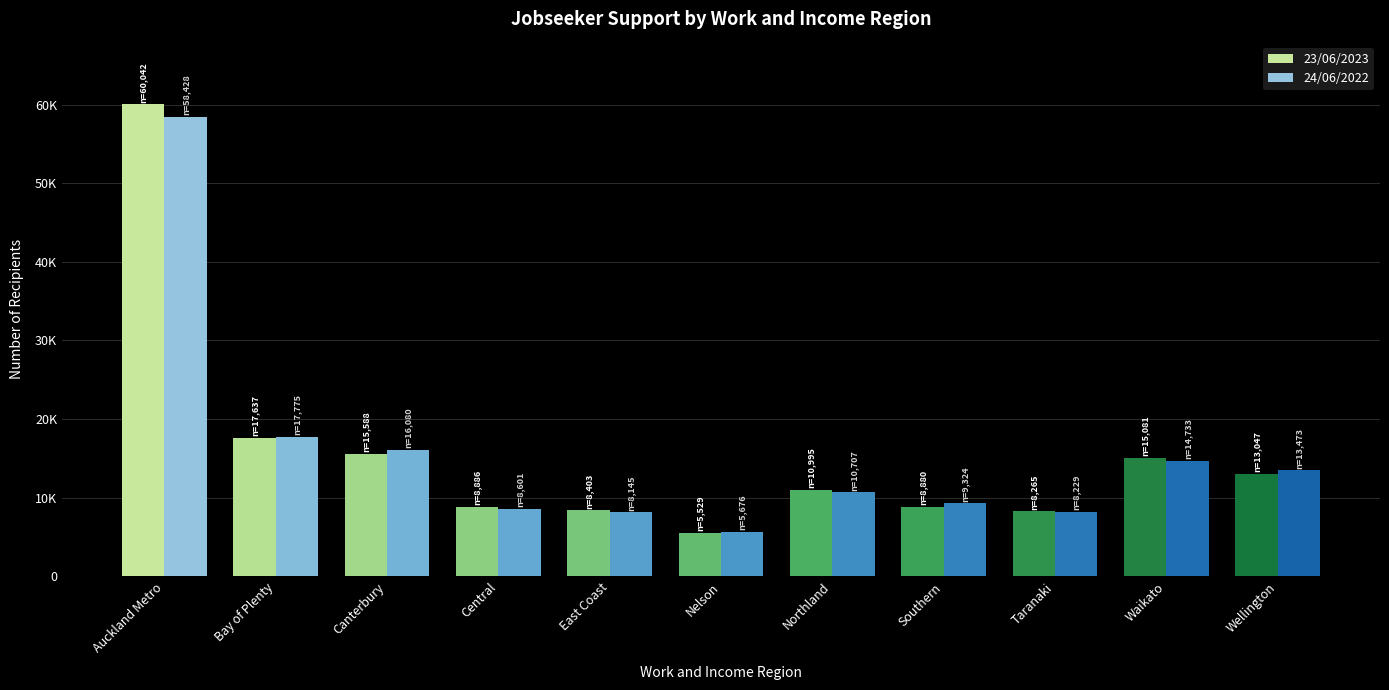

What is the sum of the 23/06/2023 values at Nelson and Northland?

16524